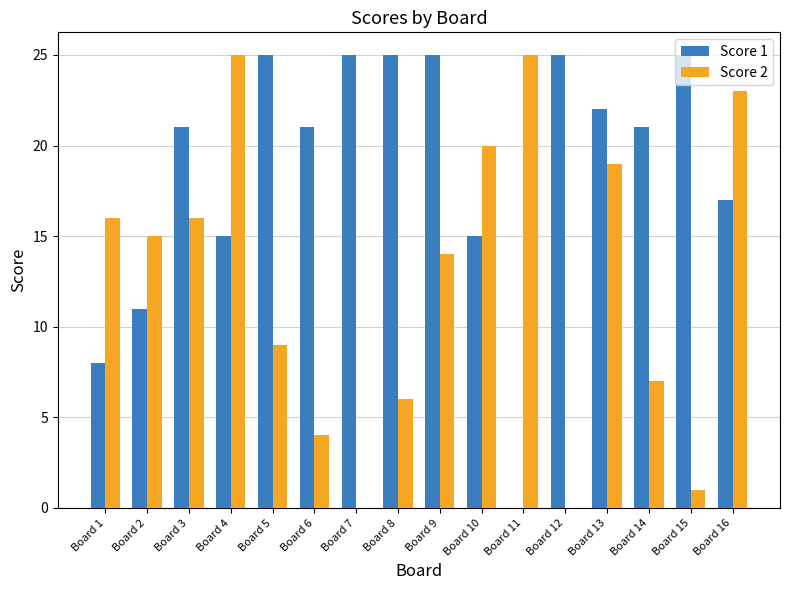

What is the sum of all Score 2 values?

200